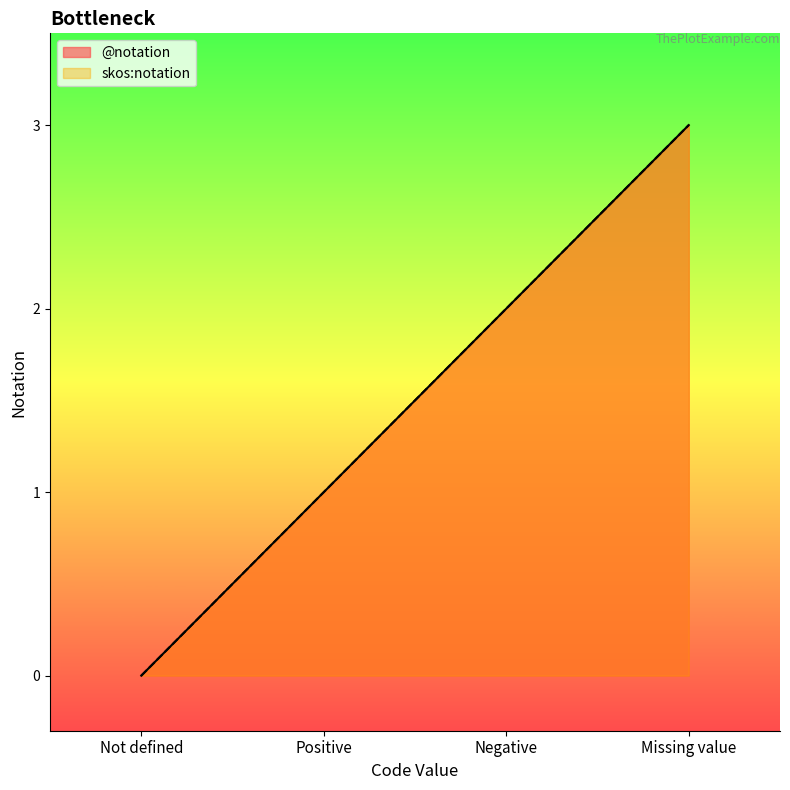

What is the maximum value for skos:notation?

3